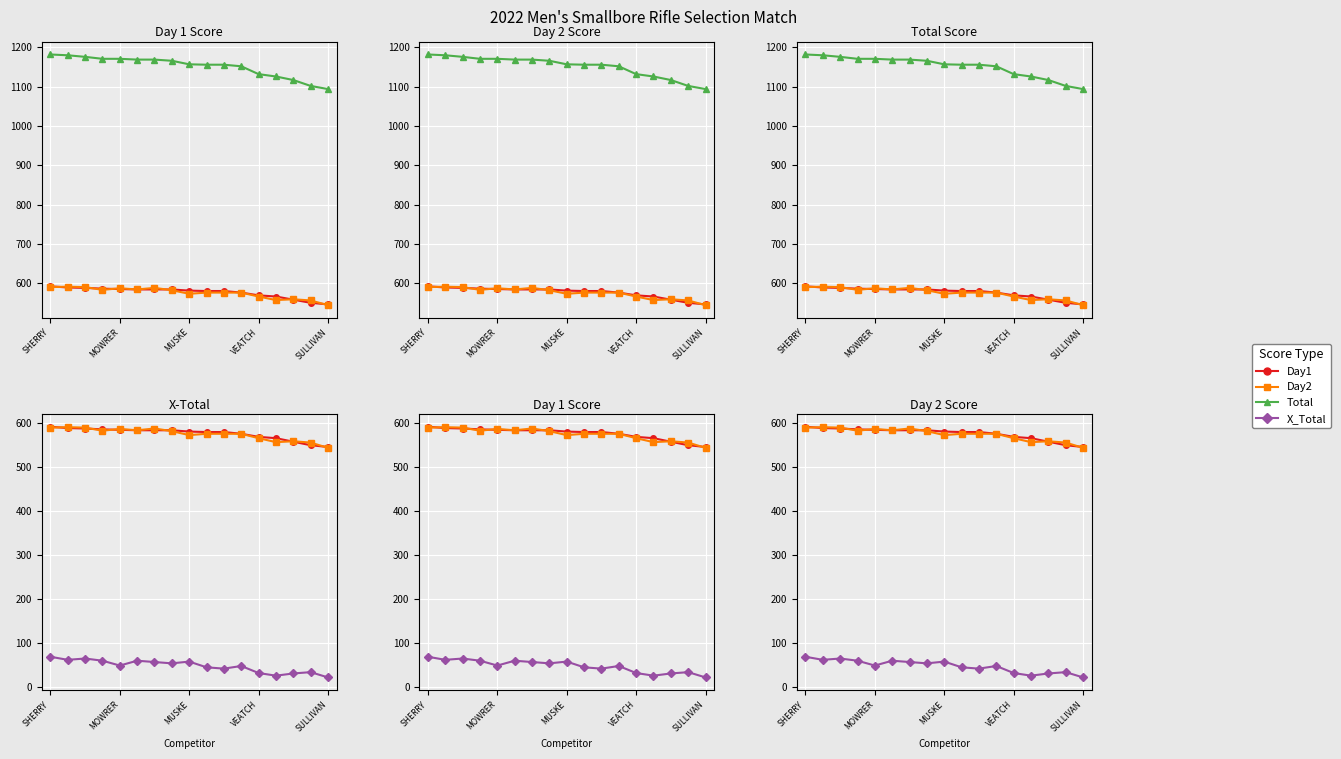

At which category does the chart reach its peak across all series?

SHERRY